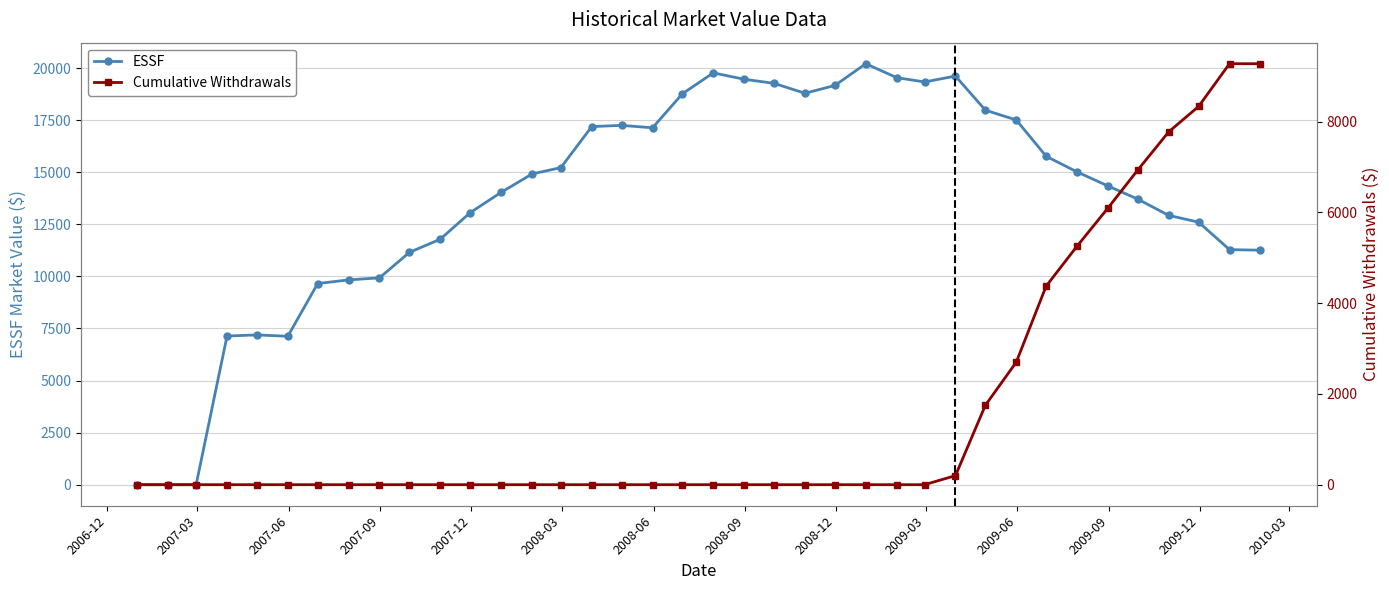

Is this an area chart (filled region under the line)?

No